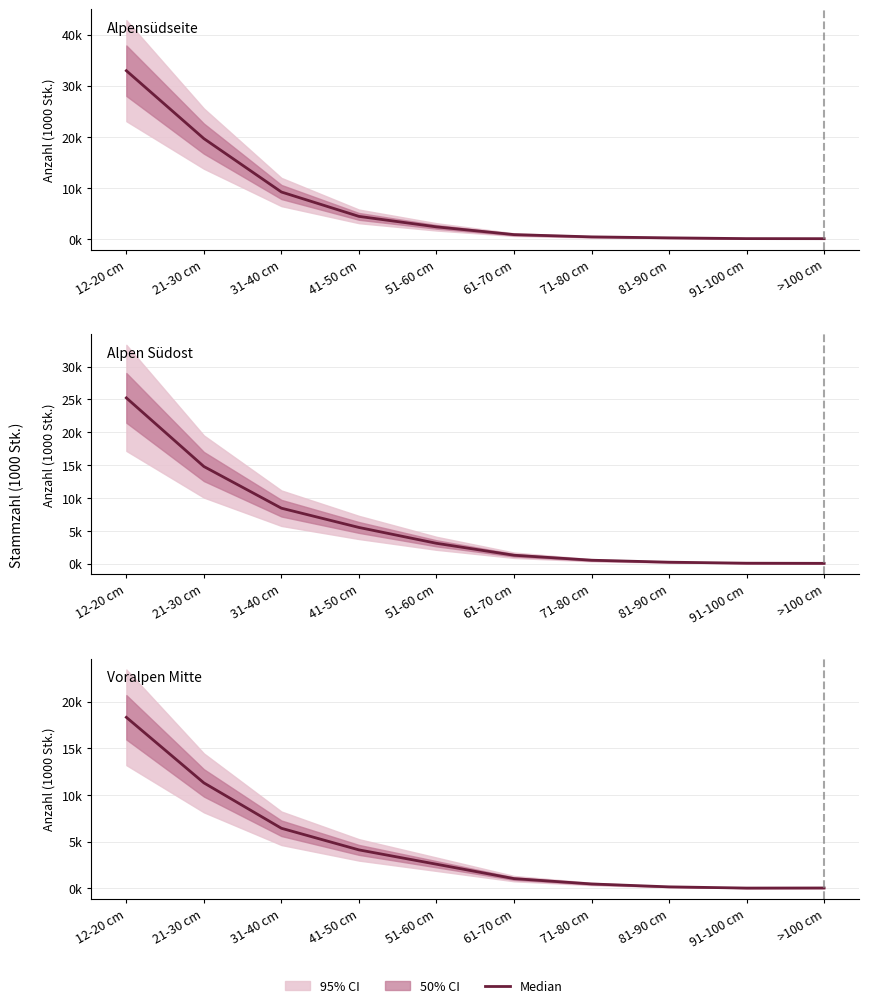

Reading left to right, extract all data points from this chart.

Alpensüdseite: 12-20 cm=32934	21-30 cm=19654	31-40 cm=9209	41-50 cm=4443	51-60 cm=2392	61-70 cm=877	71-80 cm=435	81-90 cm=244	91-100 cm=95	>100 cm=83
Alpen Südost: 12-20 cm=25231	21-30 cm=14787	31-40 cm=8444	41-50 cm=5512	51-60 cm=3100	61-70 cm=1283	71-80 cm=527	81-90 cm=226	91-100 cm=73	>100 cm=51
Voralpen Mitte: 12-20 cm=18325	21-30 cm=11293	31-40 cm=6425	41-50 cm=4106	51-60 cm=2570	61-70 cm=1025	71-80 cm=453	81-90 cm=142	91-100 cm=12	>100 cm=21